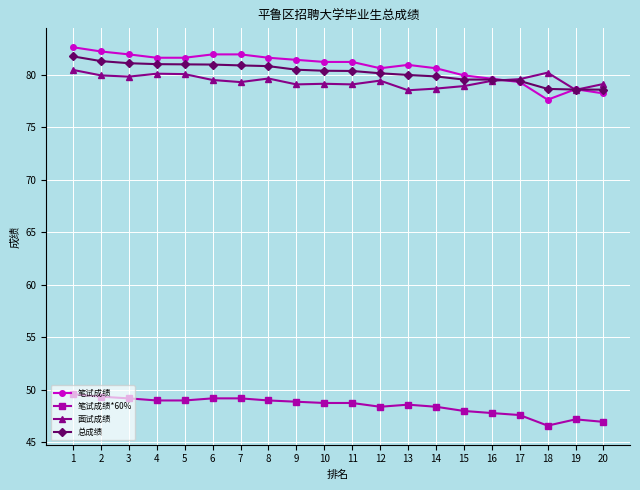

How many categories are shown in the chart?

20